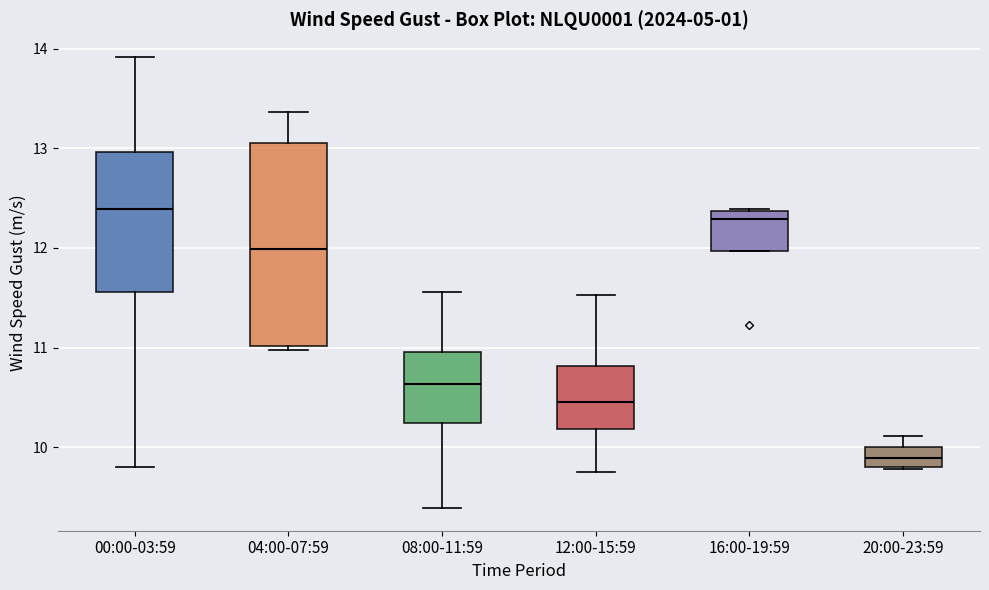

Reading left to right, transcribe this box plot: for each box, give where its median line is, the range the box spans, and where its two whiskers end, as read against the y-axis. The values are not printed on the chart, so give them approximately, as read against the axis.

00:00-03:59: median 12.4, box 11.6 to 13.0, whiskers 9.8 to 13.9
04:00-07:59: median 12.0, box 11.0 to 13.0, whiskers 11.0 (just below the box's lower edge) to 13.4
08:00-11:59: median 10.6, box 10.2 to 11.0, whiskers 9.4 to 11.6
12:00-15:59: median 10.5, box 10.2 to 10.8, whiskers 9.8 to 11.5
16:00-19:59: median 12.3, box 12.0 to 12.4, whiskers 12.0 to 12.4
20:00-23:59: median 9.9, box 9.8 to 10.0, whiskers 9.8 to 10.1